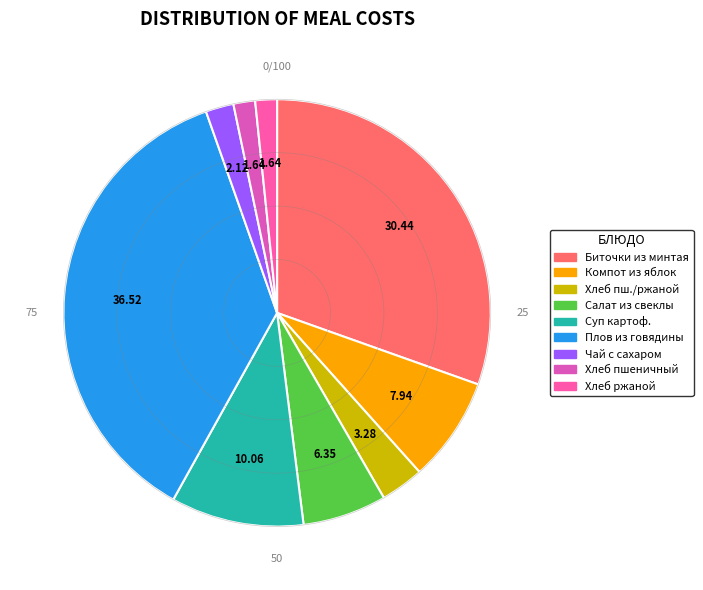

Is there any slice that represents more than half of the pie?

No